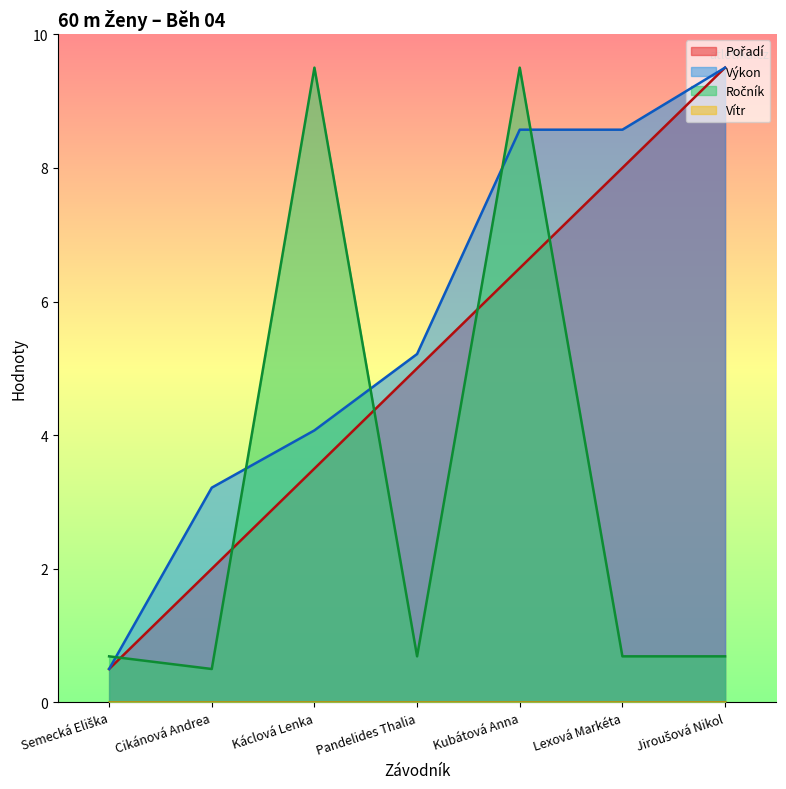

How many data points does each series have?

7